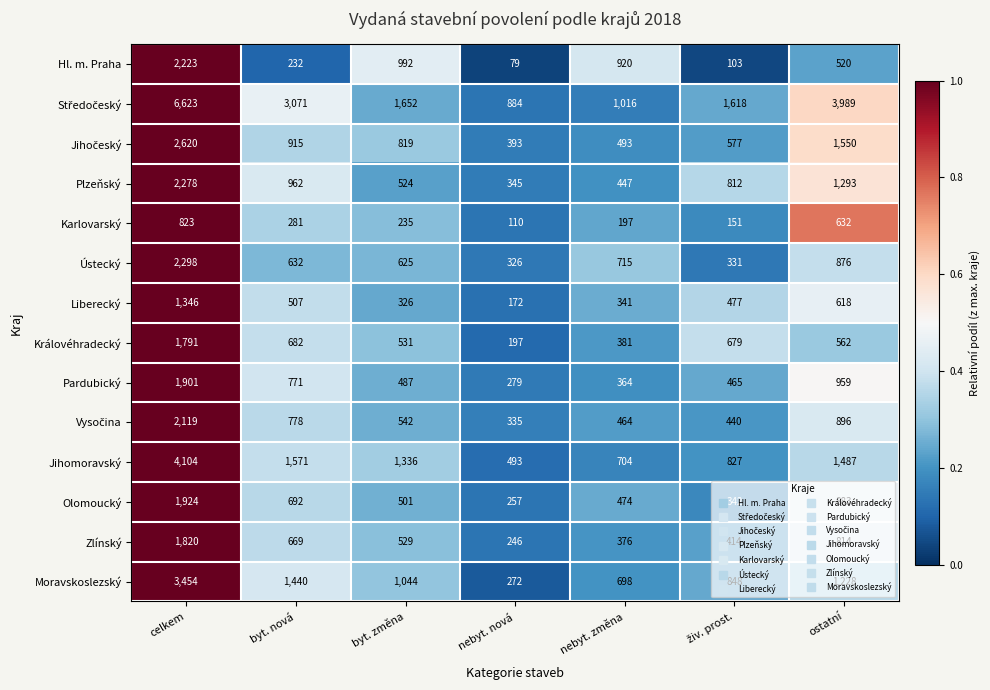

What is the difference between the maximum and minimum values in the Karlovarský series?

713